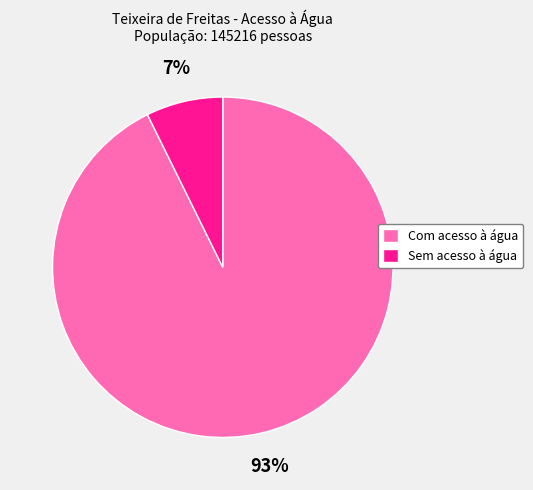

Combined, do Sem acesso à água and Com acesso à água account for over 50%?

Yes